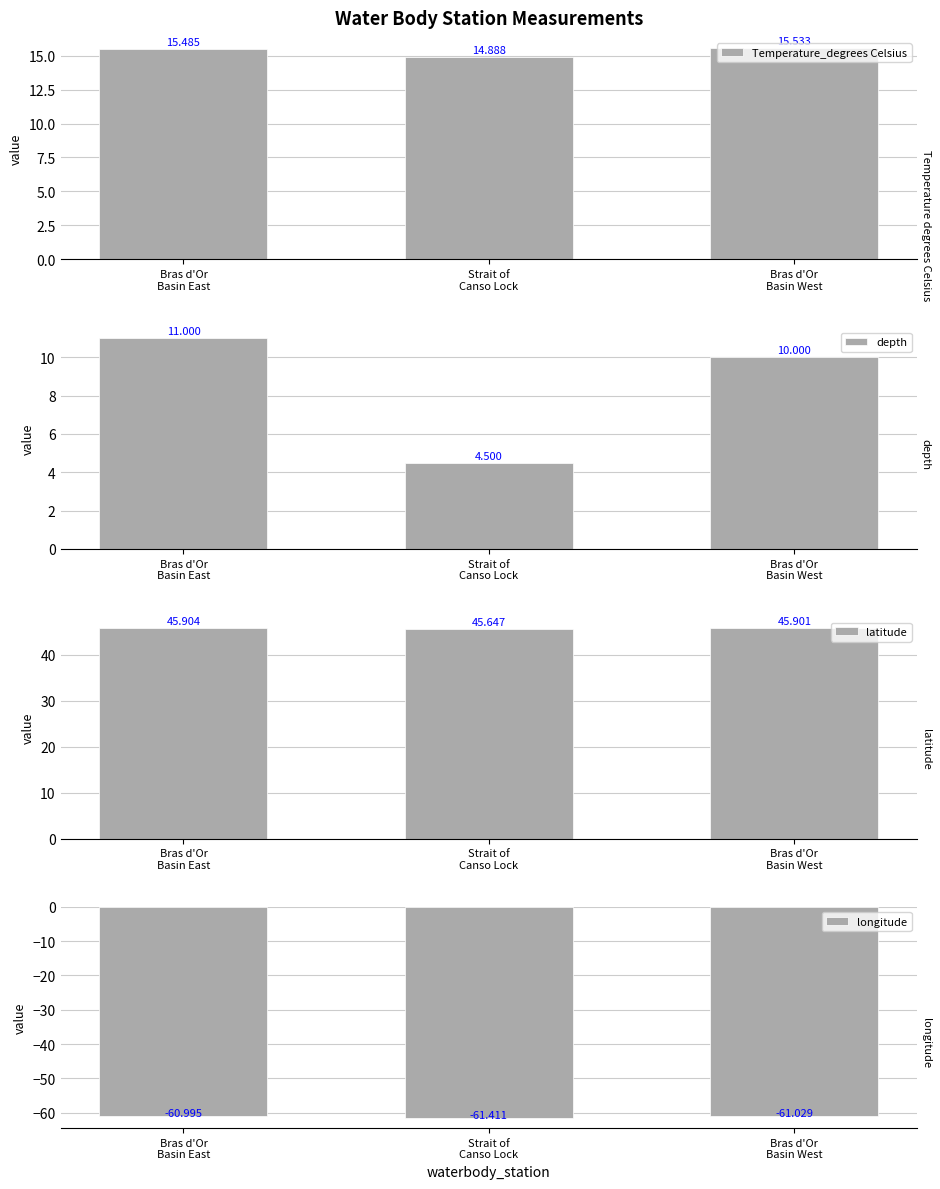

List the labels in order of latitude value, smallest first.

Strait of
Canso Lock, Bras d'Or
Basin West, Bras d'Or
Basin East